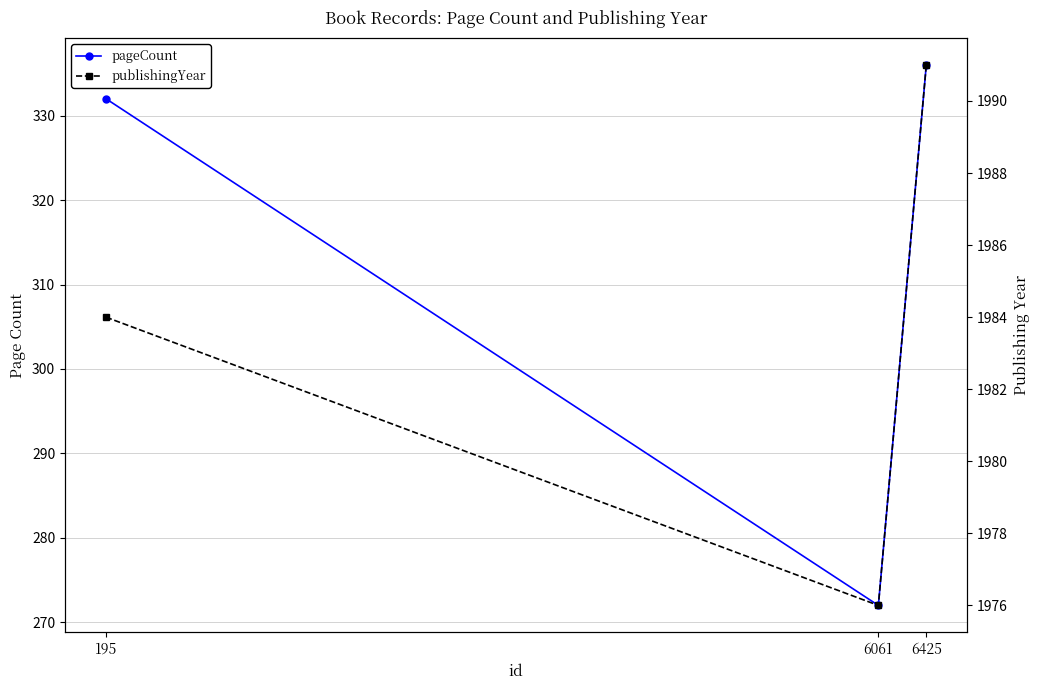

At how many categories does at least one series exceed 1249?

3